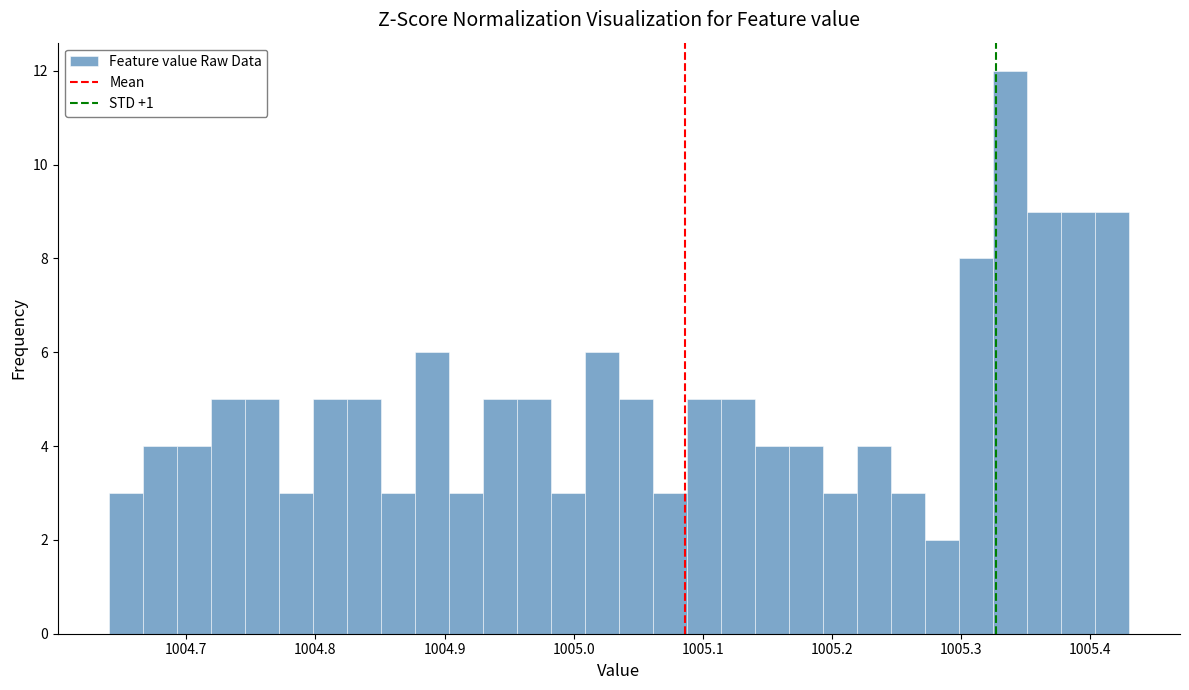

Around what value on the x-axis is the tallest bar? Give the approximate position of its centre, as read against the axis.

1005.34